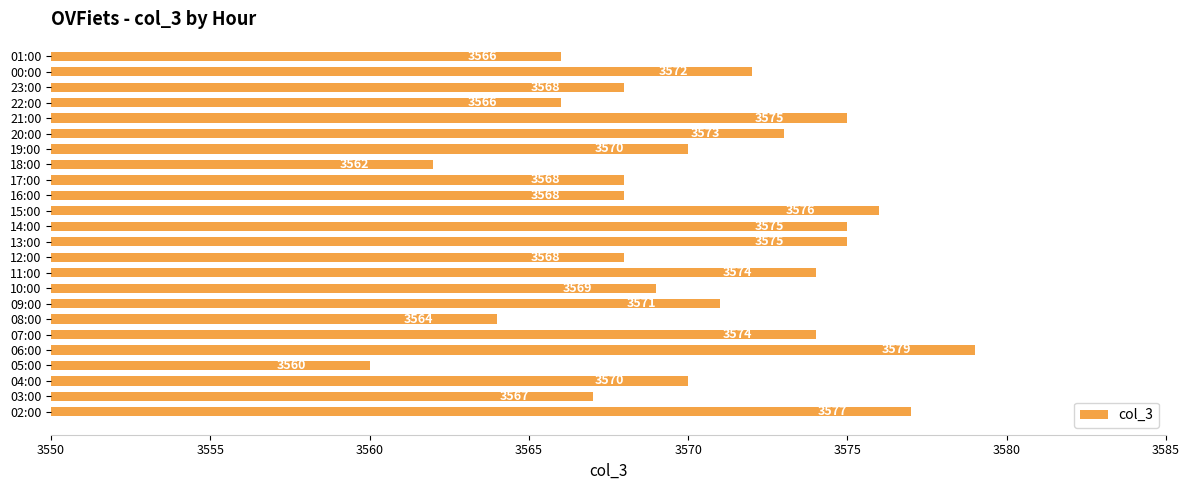

What is the difference between the values at 20:00 and 03:00?

6